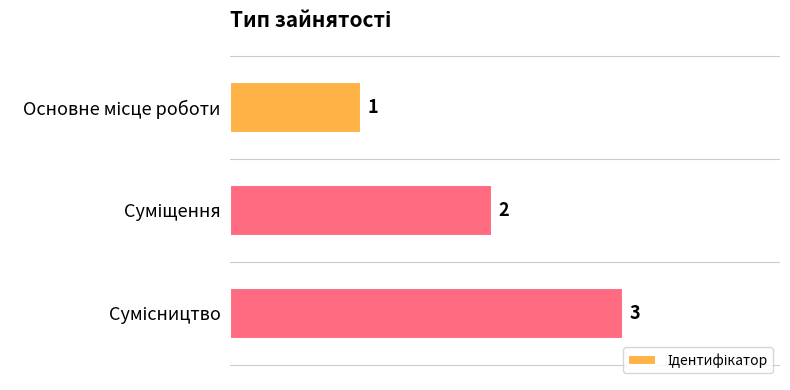

How many values are between 1 and 3?

3